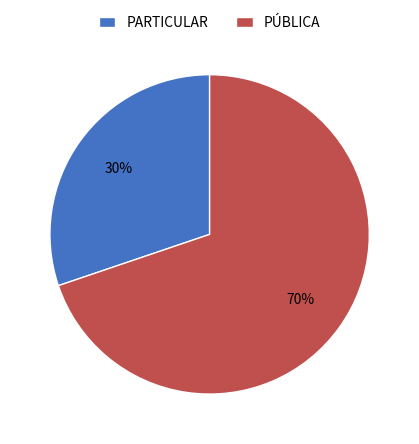

The PARTICULAR slice represents 30% of the pie. True or false?

True